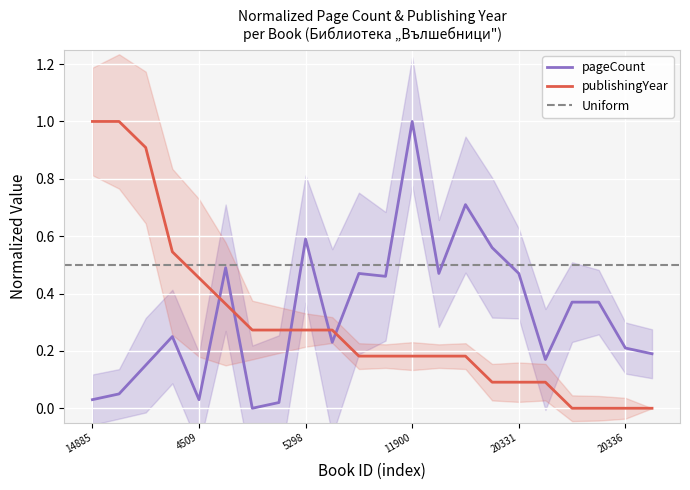

How many lines are shown in the chart?

2